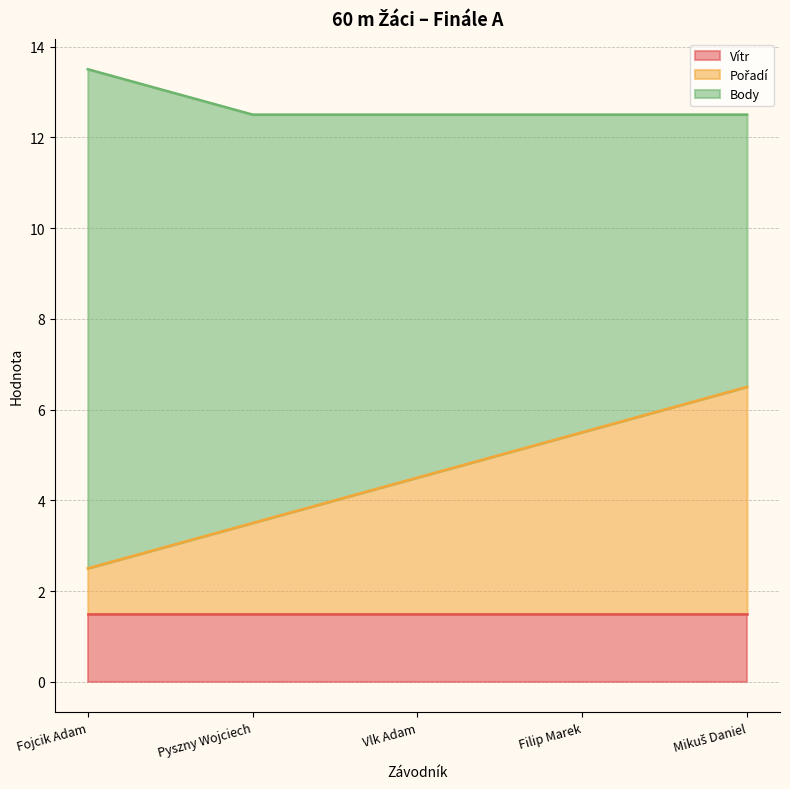

True or false: Pořadí and Body cross at least once.

False